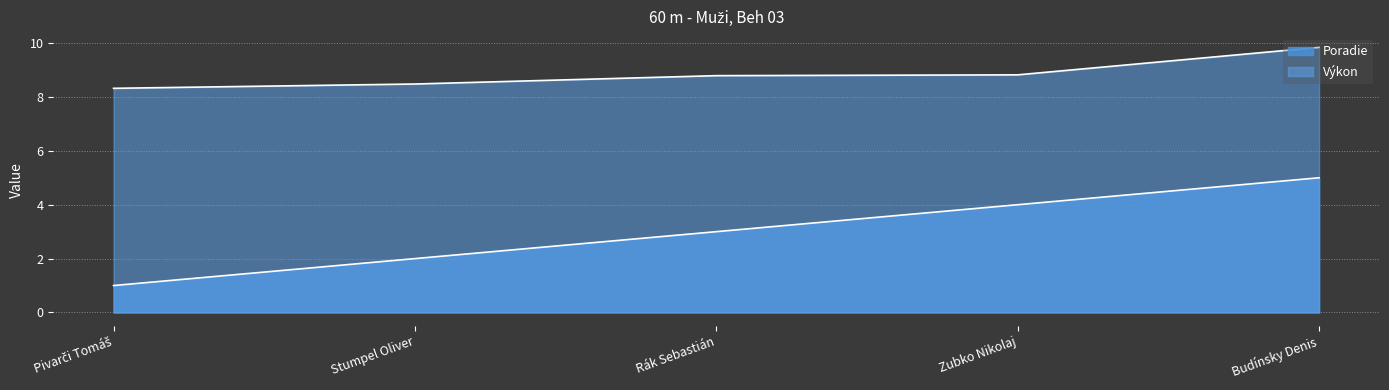

True or false: Poradie and Výkon cross at least once.

False